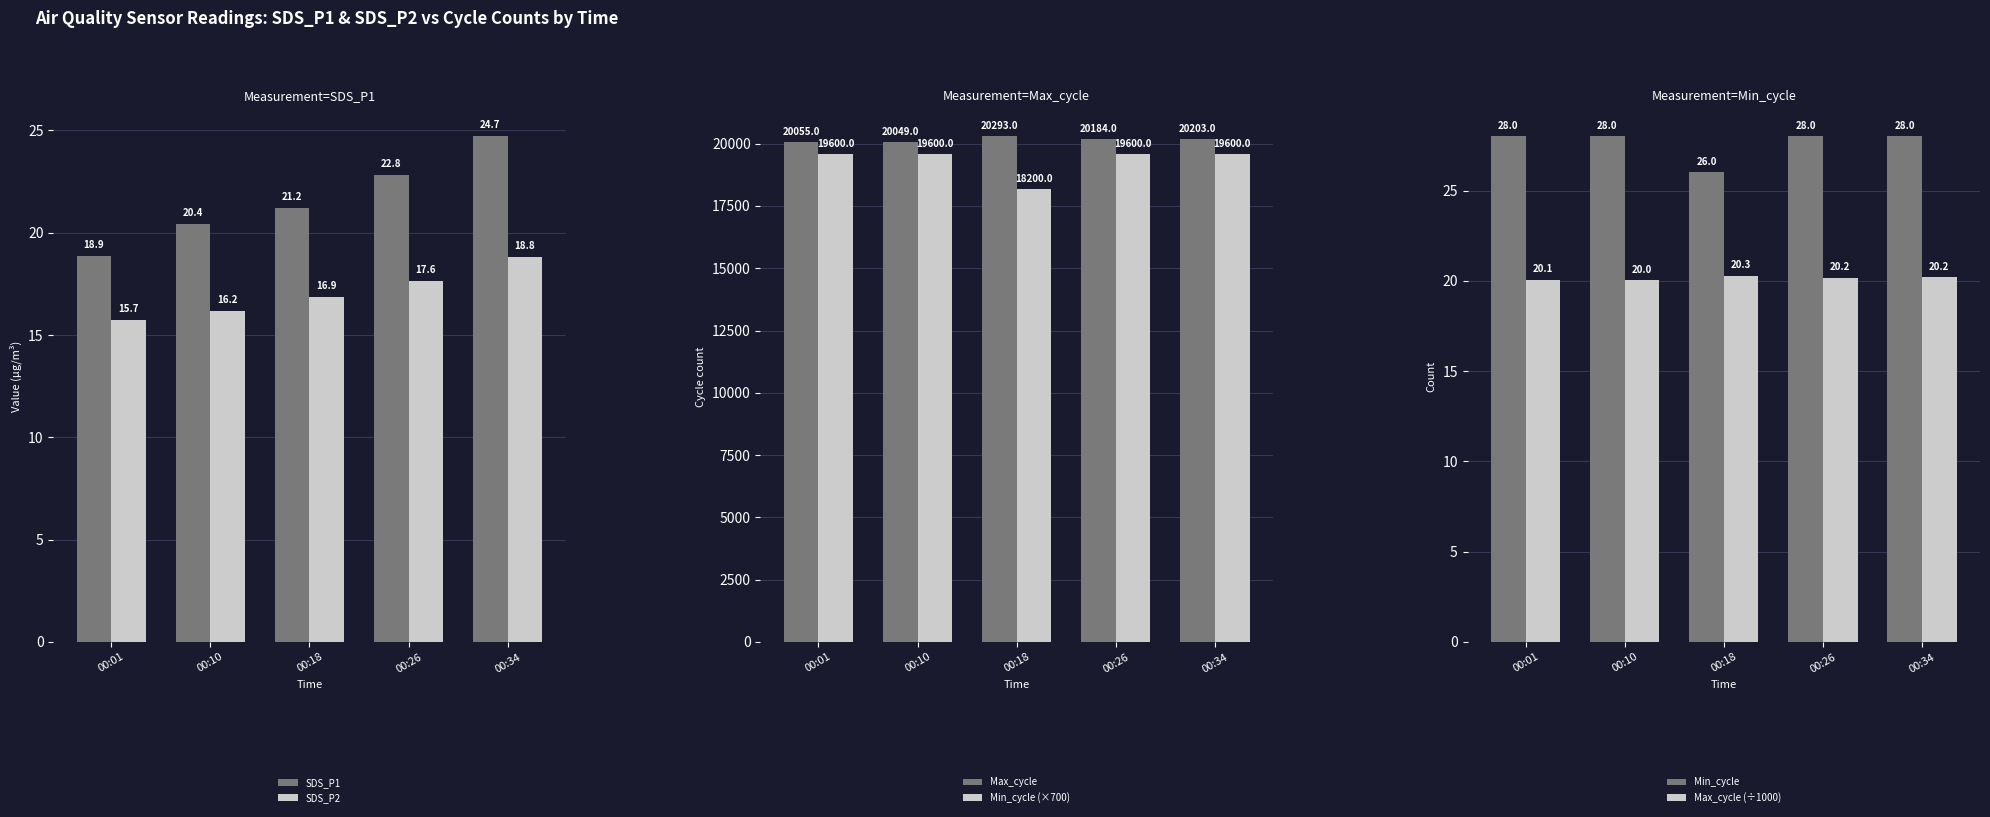

At 00:34, list the series in order from largest to smallest.

Max_cycle, Min_cycle (×700), Min_cycle, SDS_P1, Max_cycle (÷1000), SDS_P2